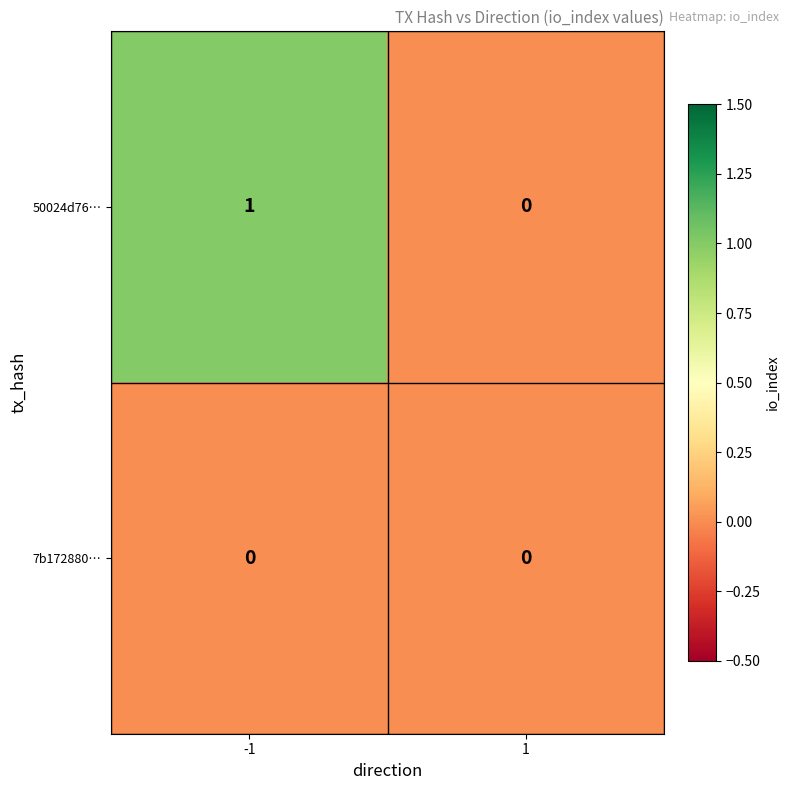

Count the number of data series in this chart.

2